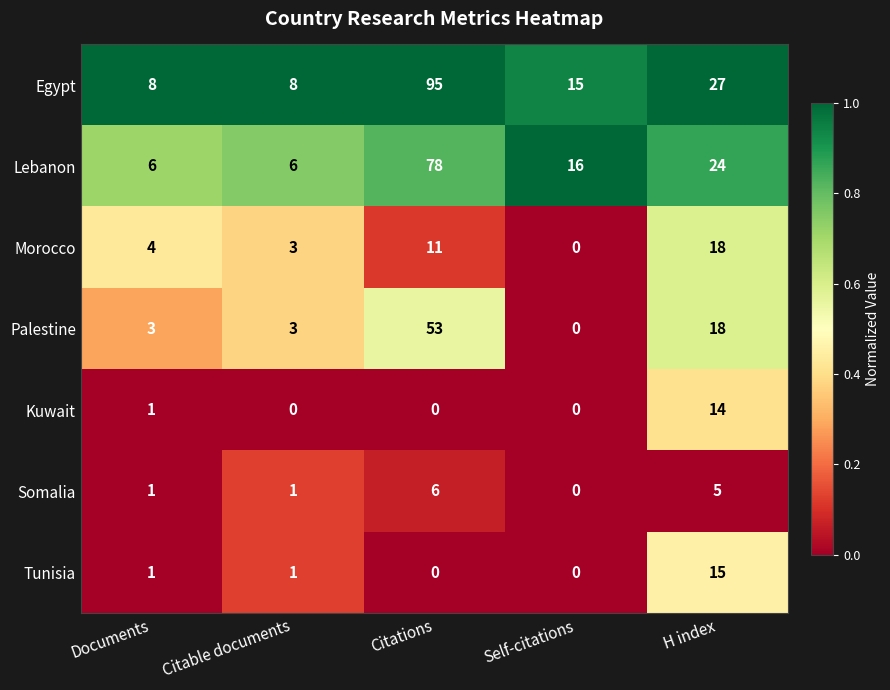

Is the value of Morocco at Citations greater than the value of Kuwait at Self-citations?

Yes